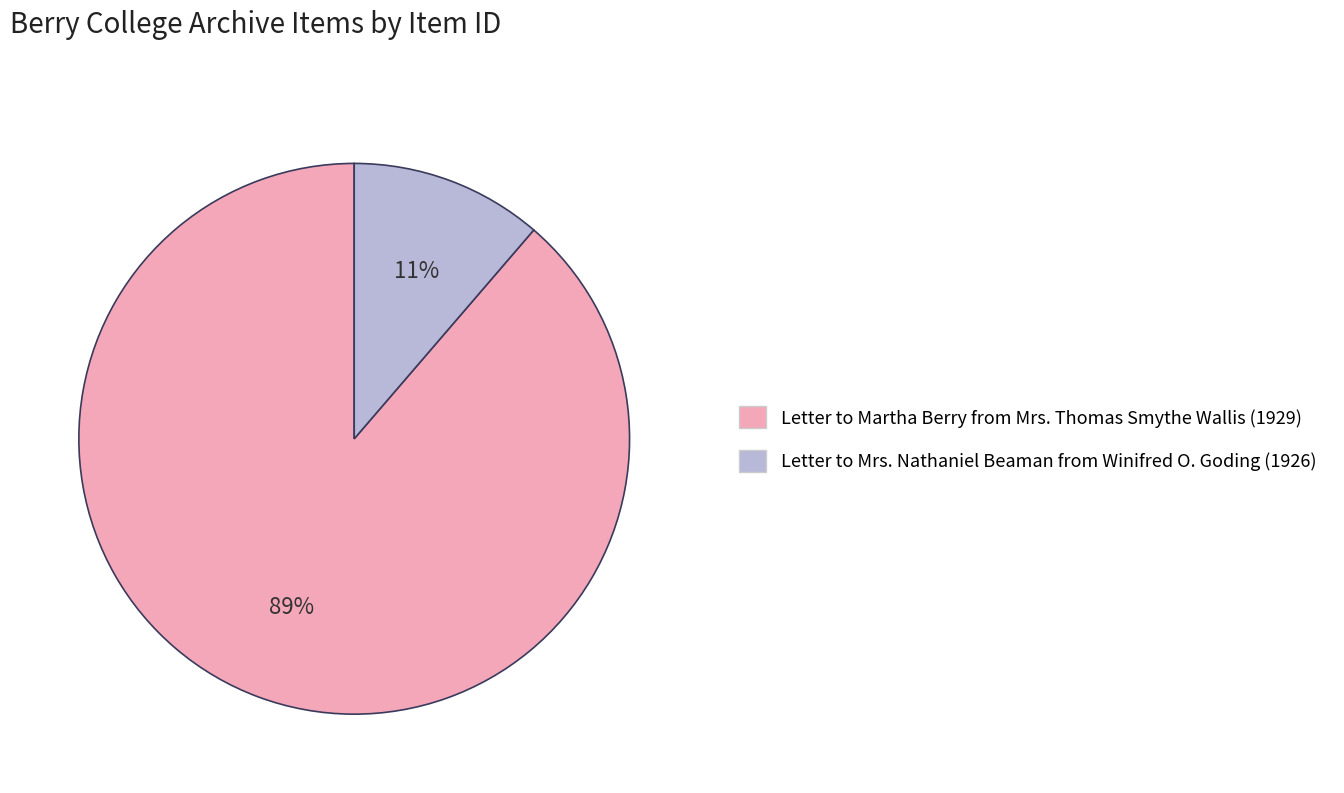

To the nearest percent, what is the average slice percentage?

50%